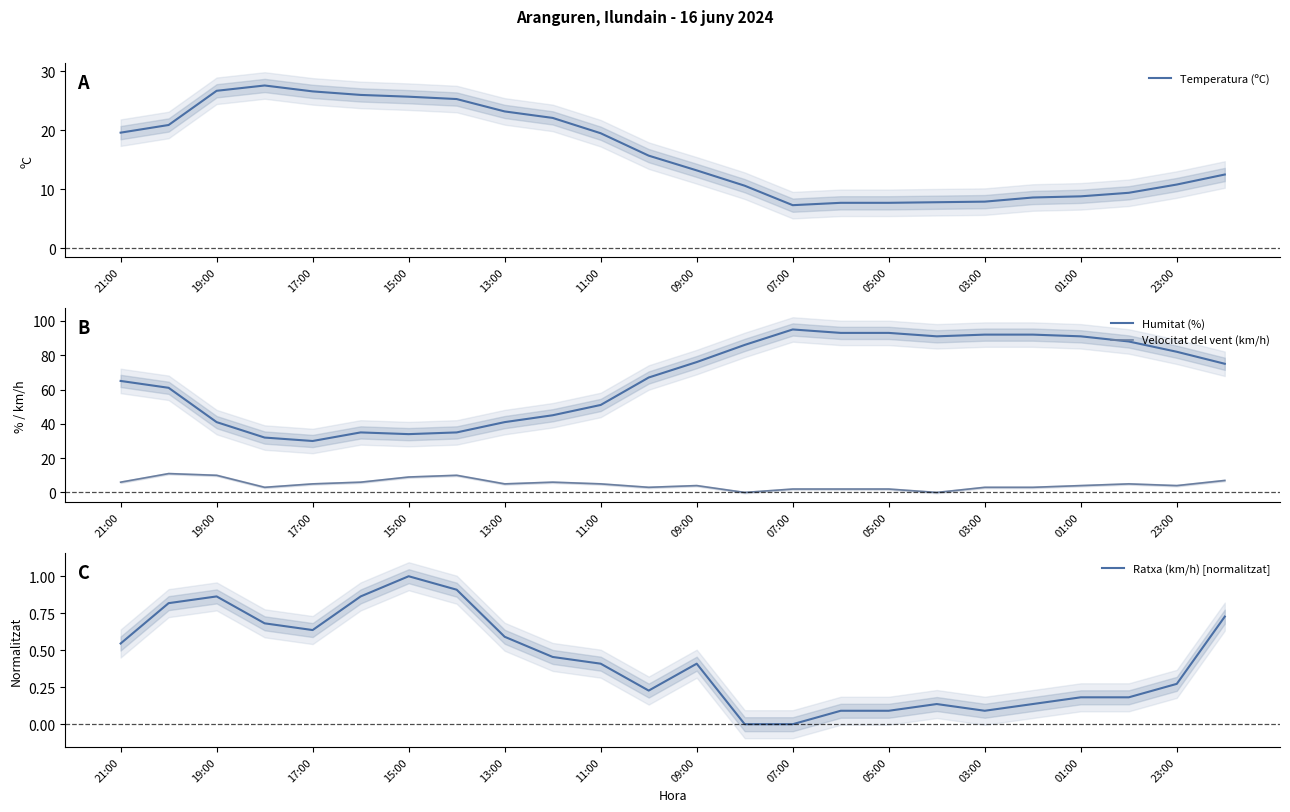

Does the chart display data point markers on the line(s)?

No